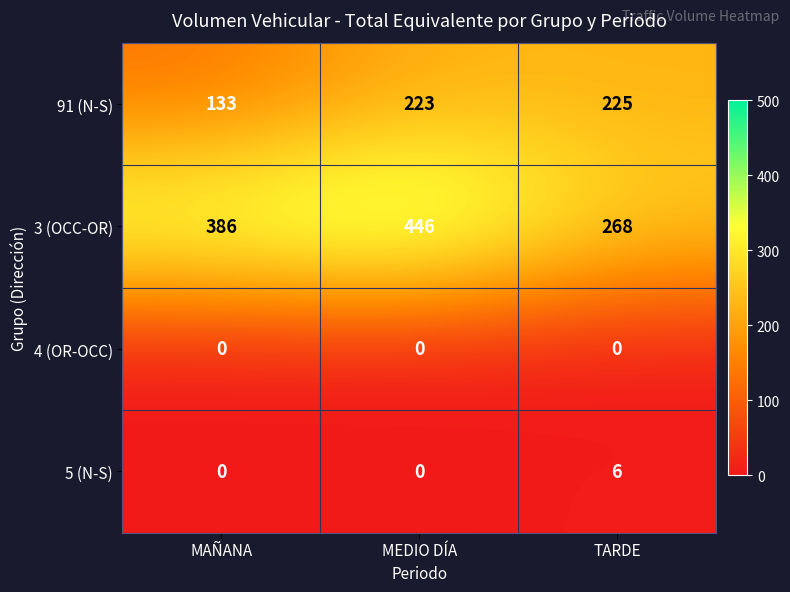

Which label corresponds to the largest value in the chart?

MEDIO DÍA